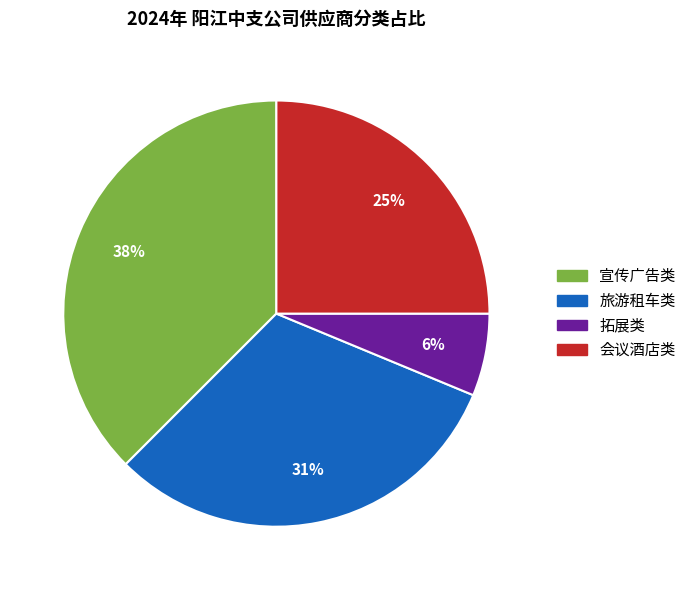

To the nearest percent, what portion does 会议酒店类 represent?

25%